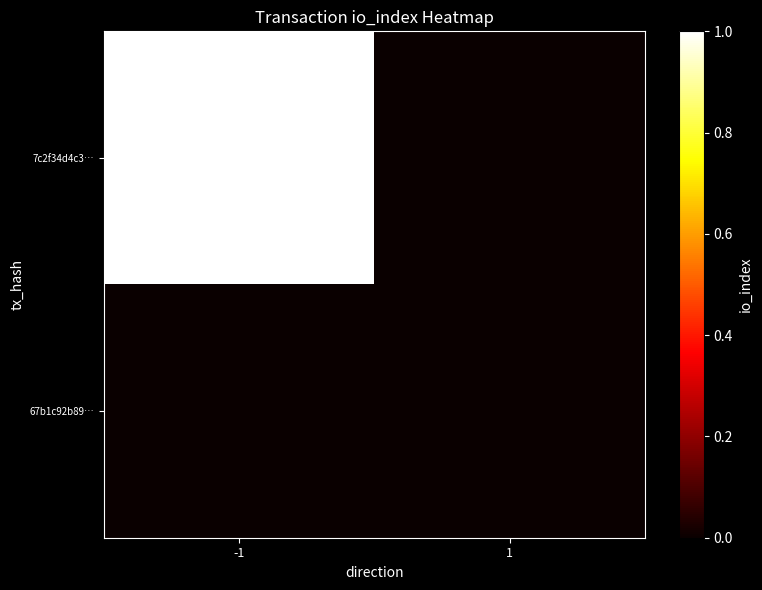

How many categories are shown in the chart?

2